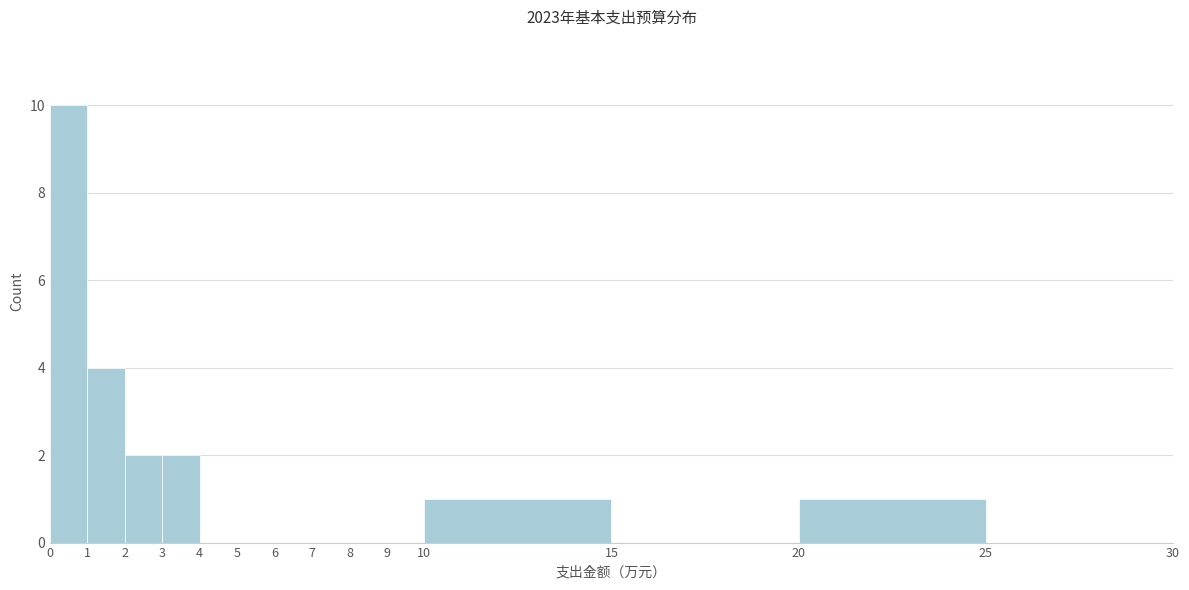

Reading left to right, list every bar in this chart as the range it spans on the x-axis followed by its height. The values are not printed on the chart, so give them approximately, as read against the axis.

0 to 1: 10
1 to 2: 4
2 to 3: 2
3 to 4: 2
4 to 5: 0
5 to 6: 0
6 to 7: 0
7 to 8: 0
8 to 9: 0
9 to 10: 0
10 to 15: 1
15 to 20: 0
20 to 25: 1
25 to 30: 0